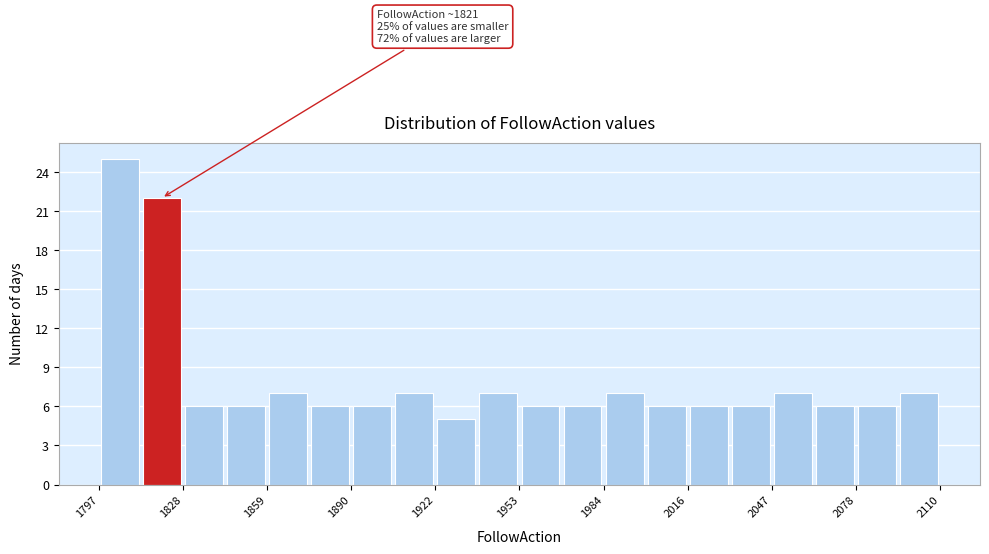

Around what value on the x-axis is the tallest bar? Give the approximate position of its centre, as read against the axis.

1805